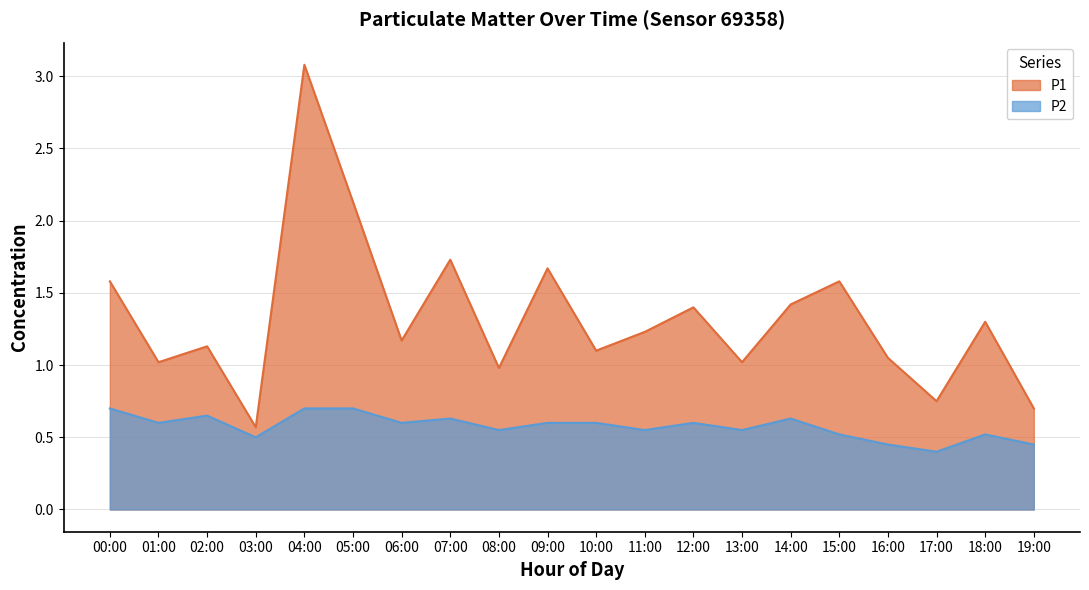

Which has a higher value, 08:00 or 05:00?

05:00